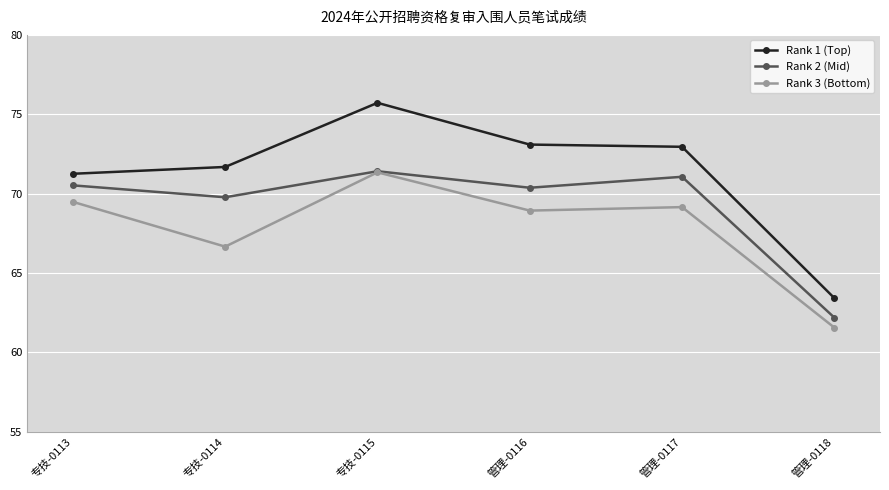

Which series has the largest range (max minus min)?

Rank 1 (Top)